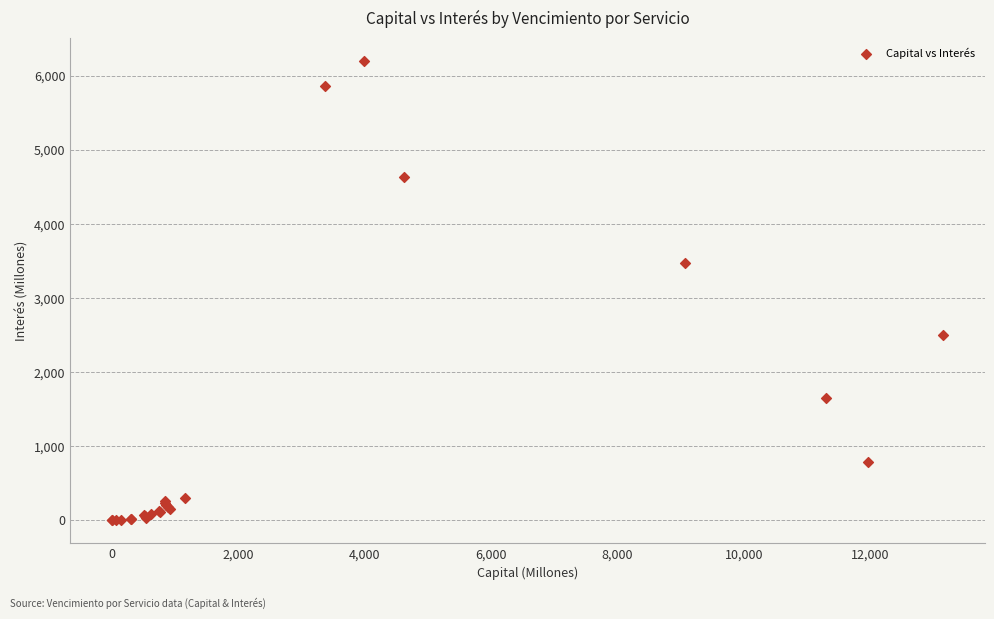

What Y value in the scatter plot is closest to 3102?

3470.8